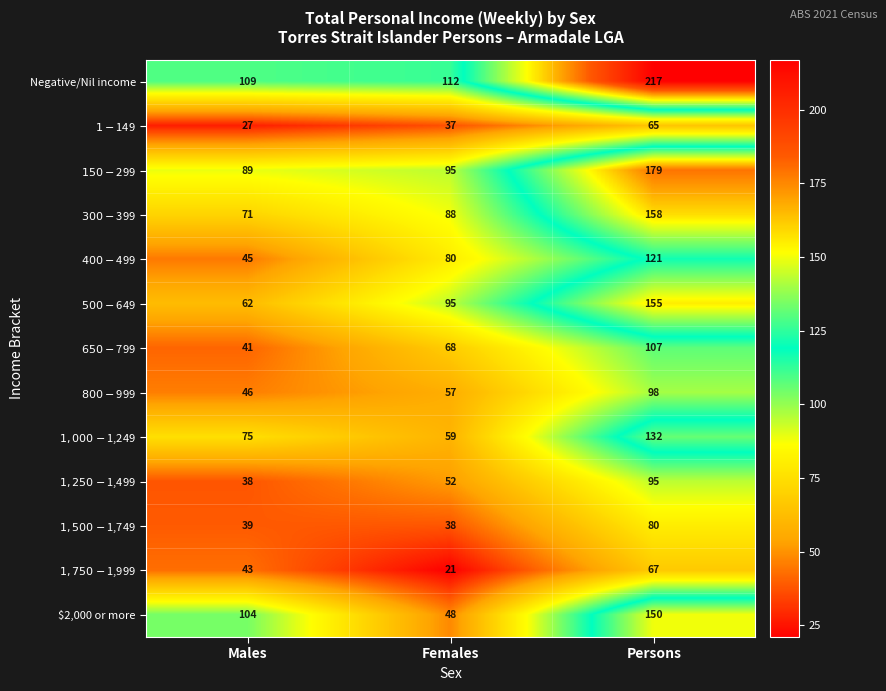

What is the sum of the Negative/Nil income values at Females and Males?

221